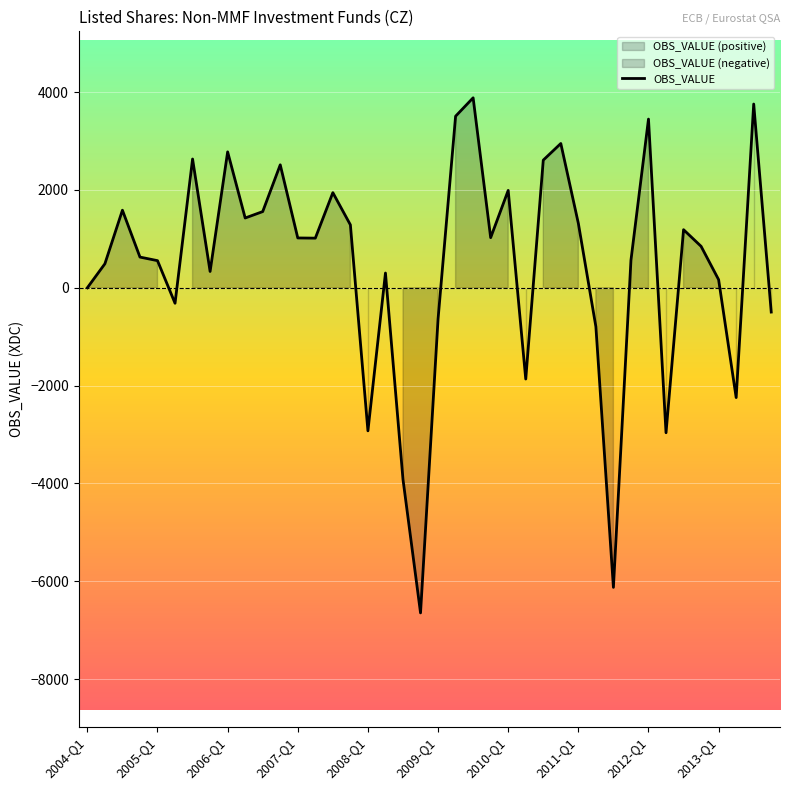

What is the lowest value of the OBS_VALUE series?

-6647